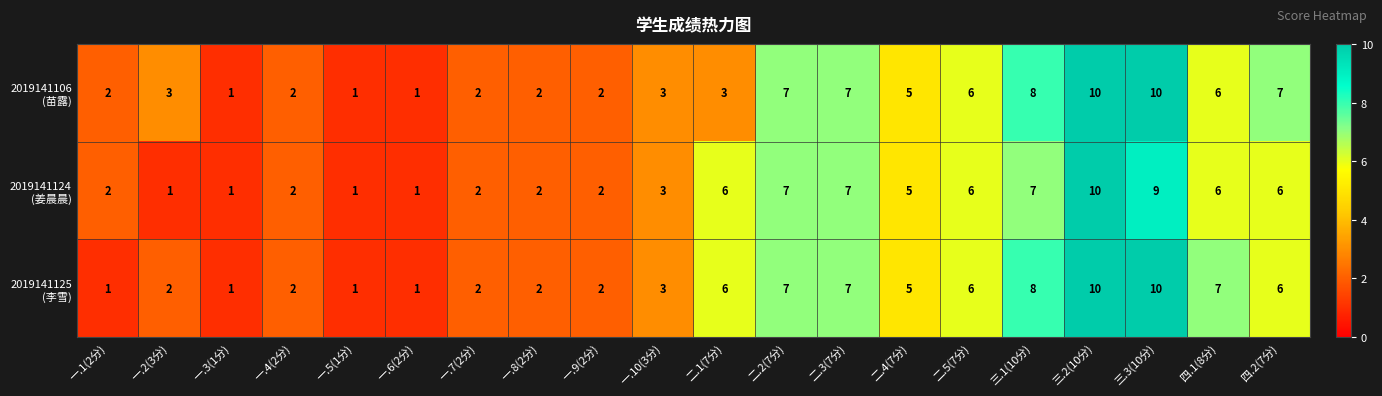

At which category is the sum across all series the highest?

三.2(10分)